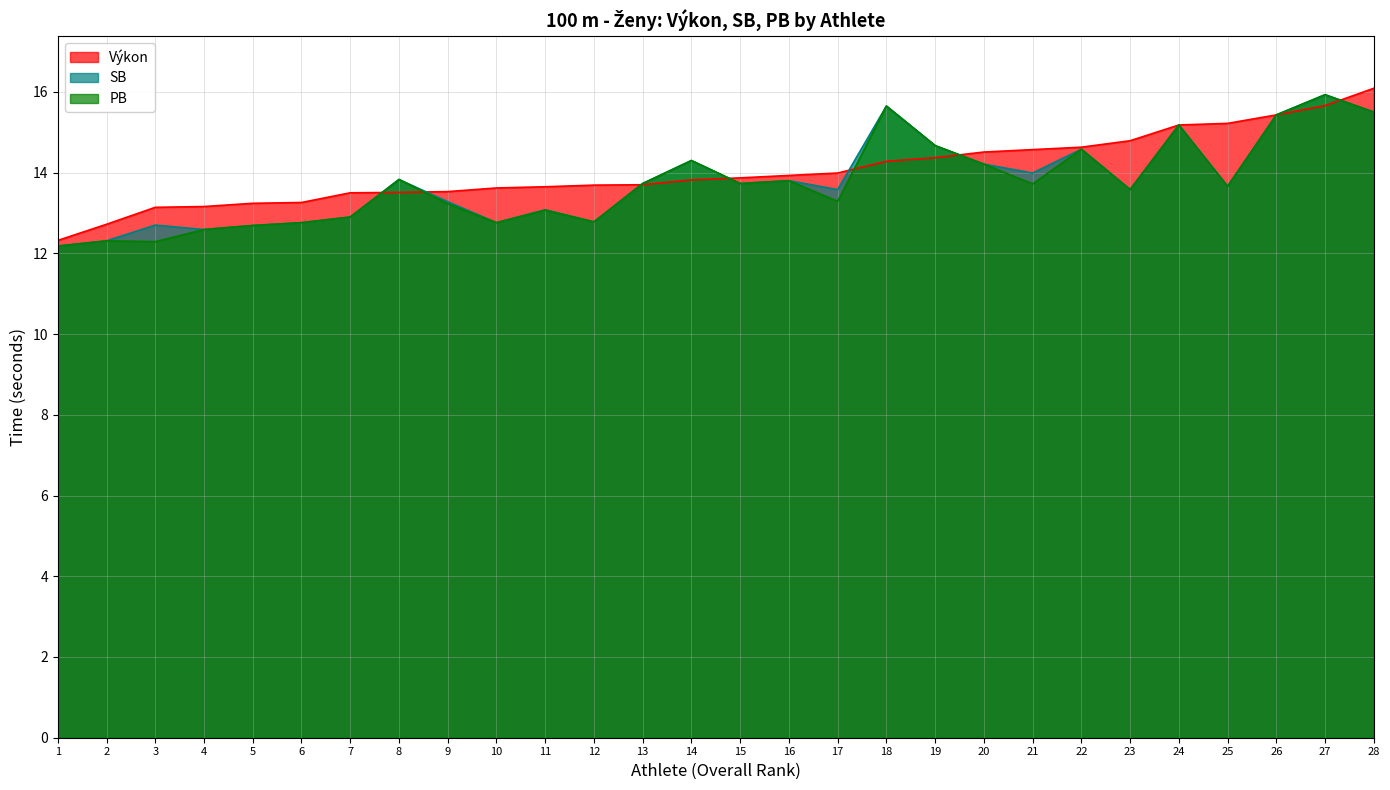

List the series in order of their peak value, highest first.

Výkon, SB, PB